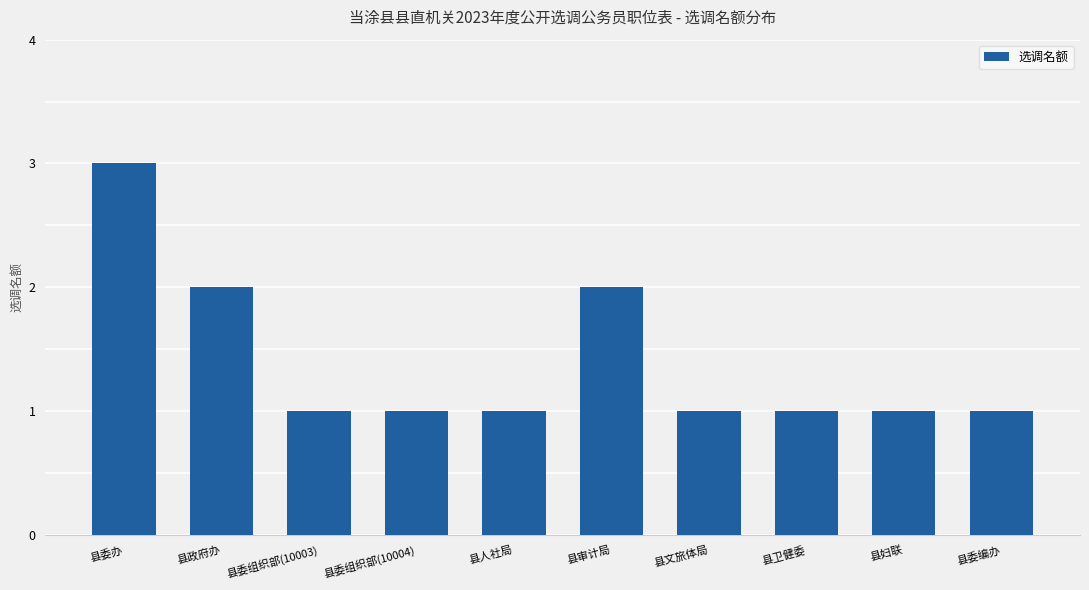

True or false: the data shows 2 at 县政府办.

True